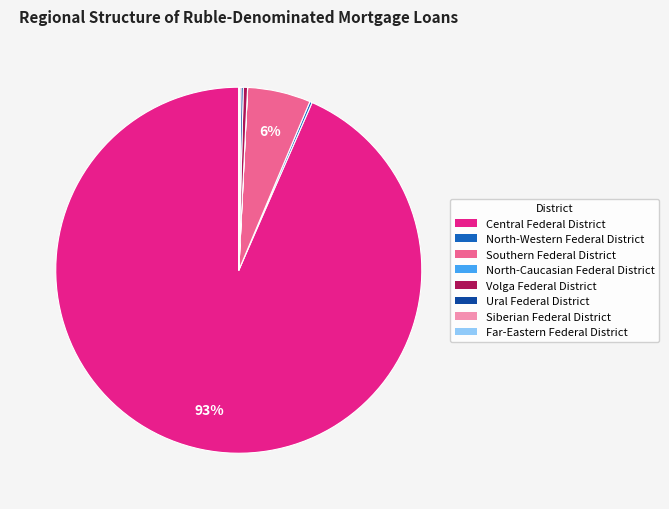

What is the largest slice in the pie chart?

Central Federal District